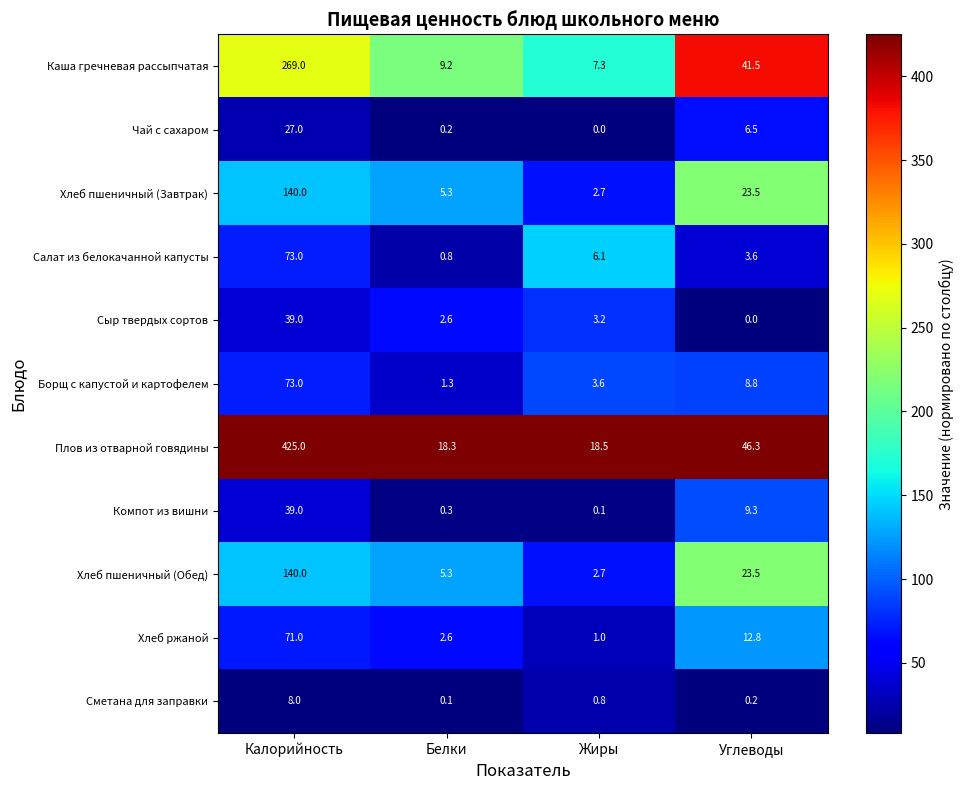

At which label does Чай с сахаром reach its peak?

Калорийность